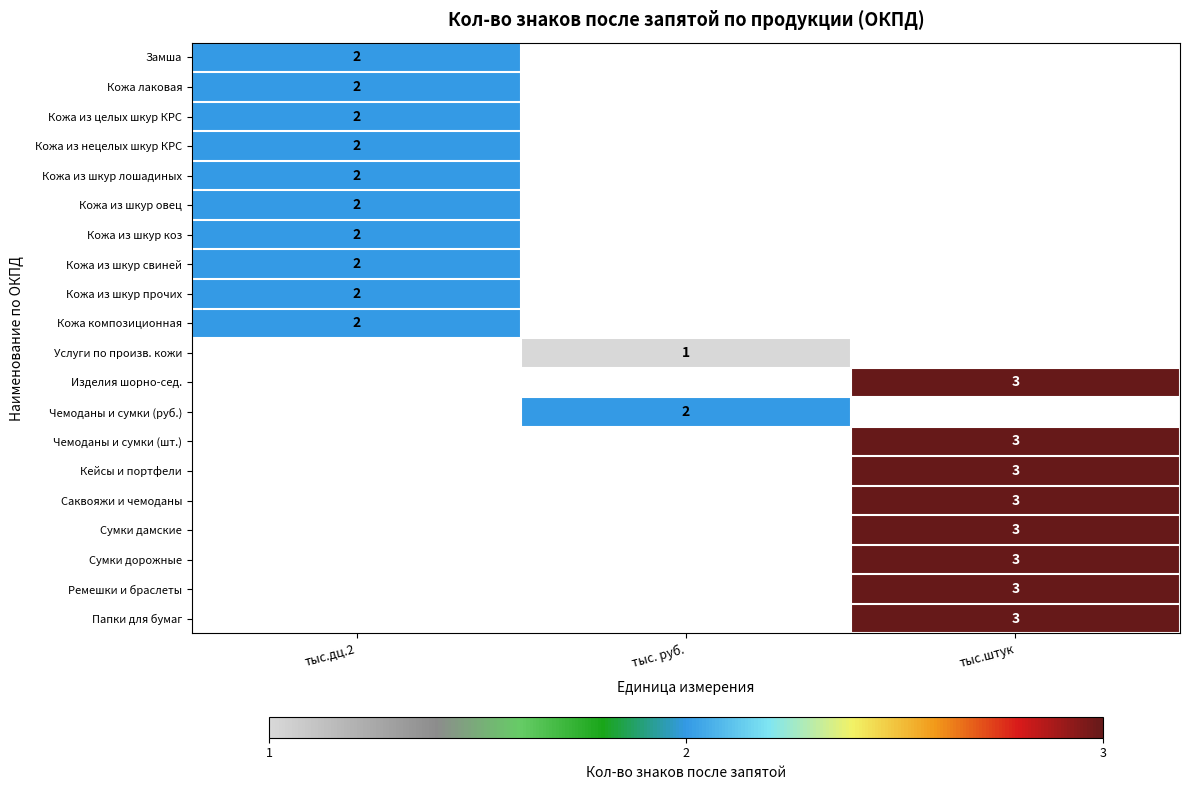

The value of Кожа из шкур коз at тыс.дц.2 is 2. True or false?

True